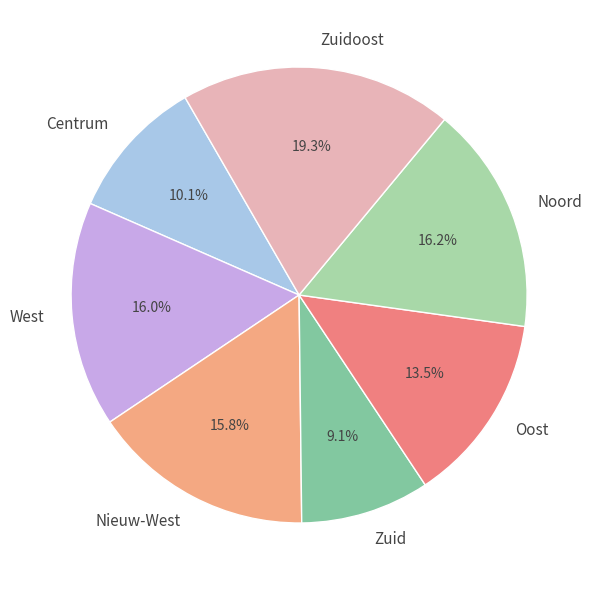

Which slice is the smallest?

Zuid